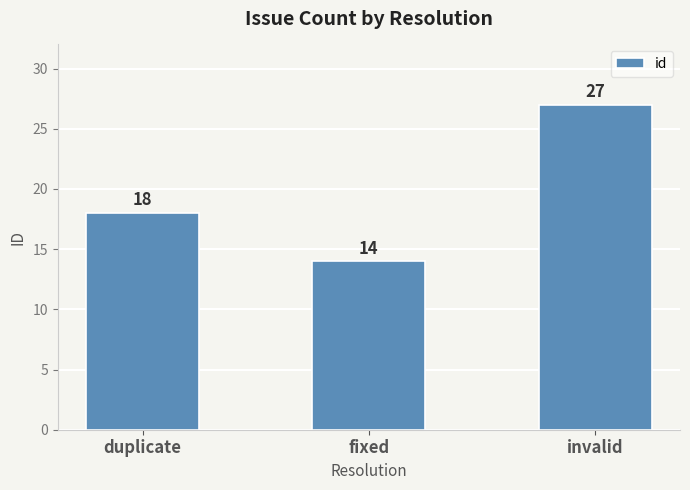

What is the label of the 3rd bar from the left?

invalid